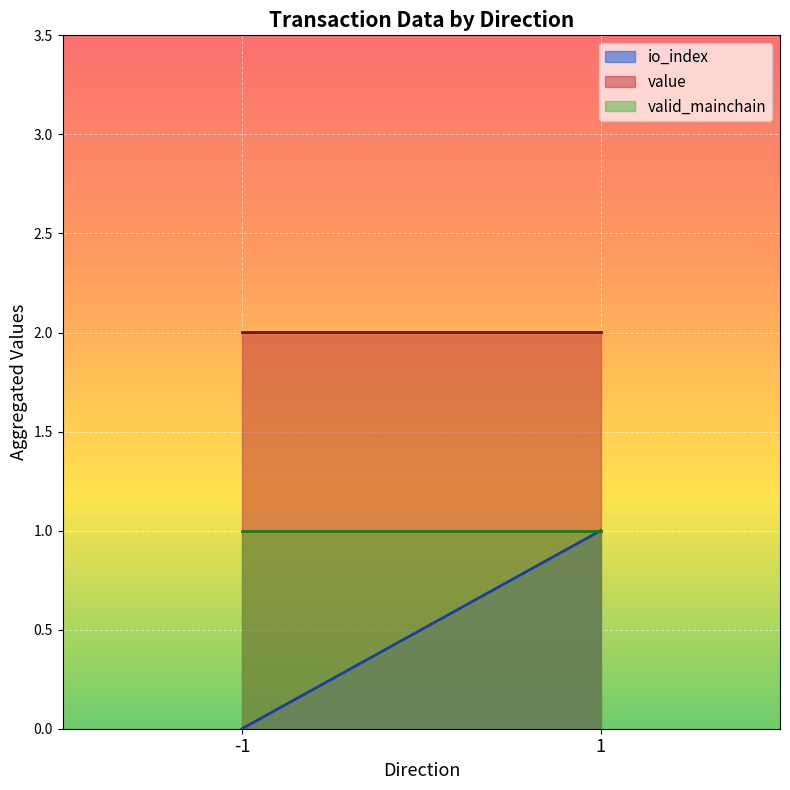

Which series changed the most between -1 and -1?

io_index